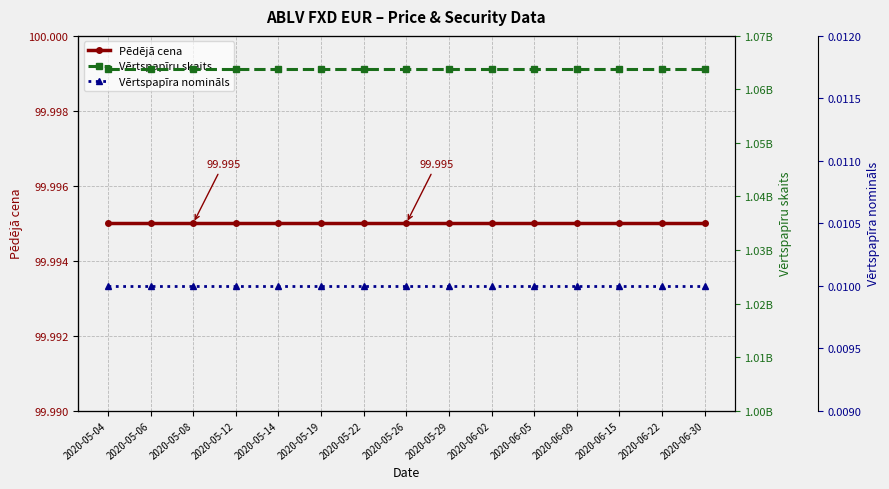

At 2020-05-08, list the series in order from largest to smallest.

Vērtspapīru skaits, Pēdējā cena, Vērtspapīra nomināls